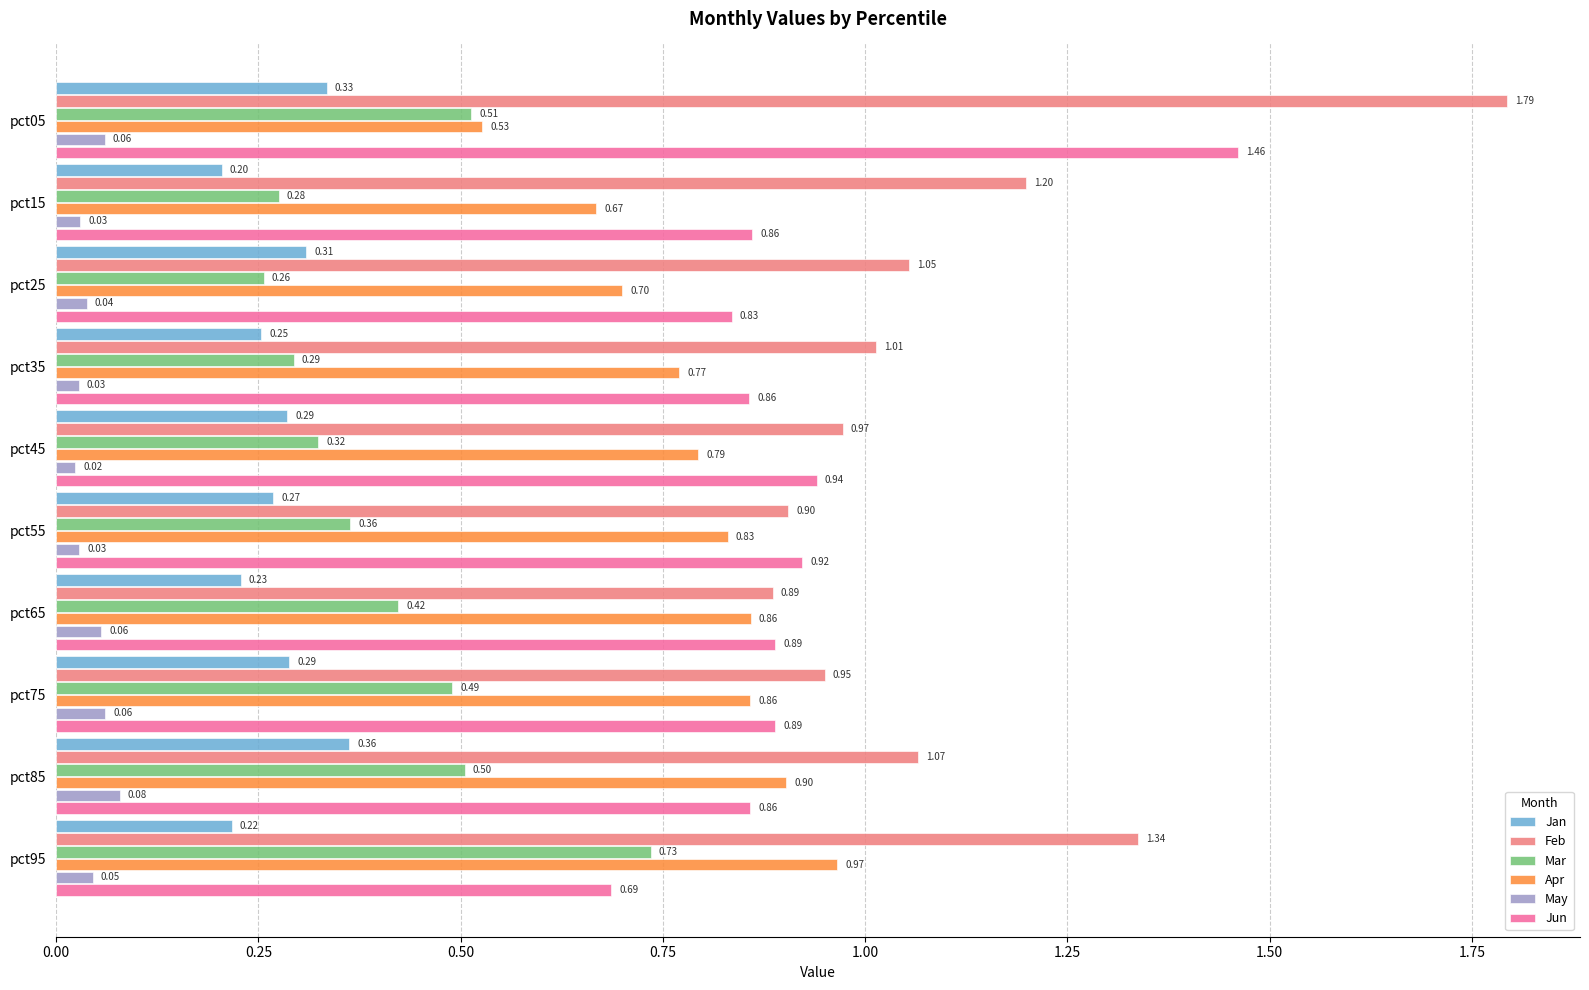

Rank the series at pct25 from highest to lowest value.

Feb, Jun, Apr, Jan, Mar, May